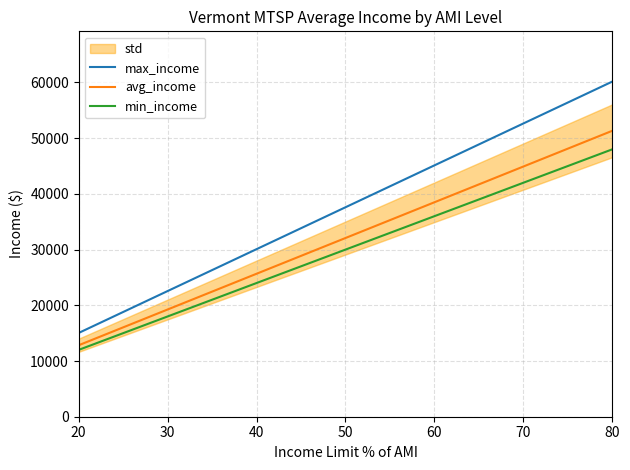

Reading left to right, transcribe all the data shown in this chart.

max_income: 15040	22560	30080	37600	45120	52640	60160
avg_income: 12832	19248	25664	32080	38496	44912	51328
min_income: 12000	18000	24000	30000	36000	42000	48000